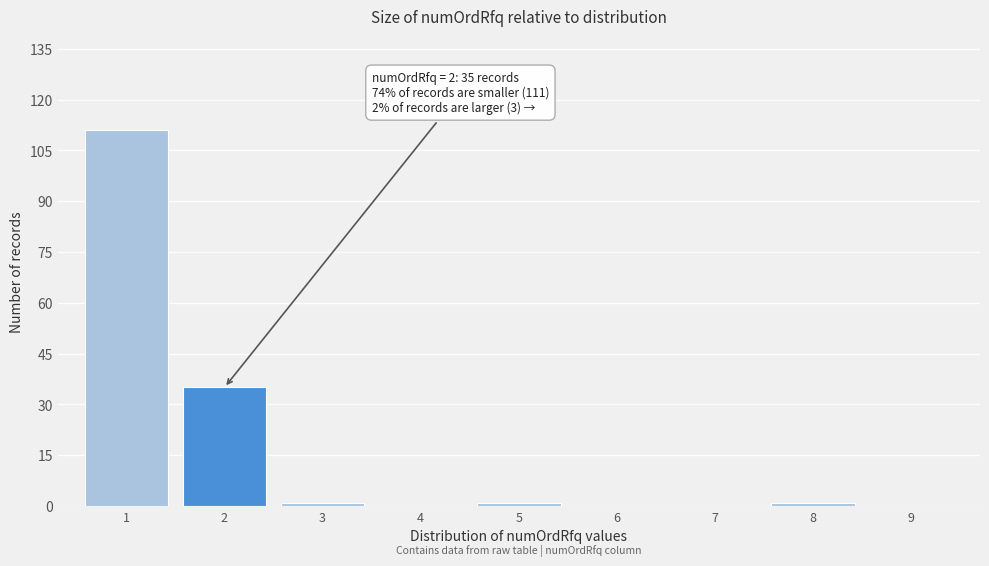

What is the greatest value displayed?

111